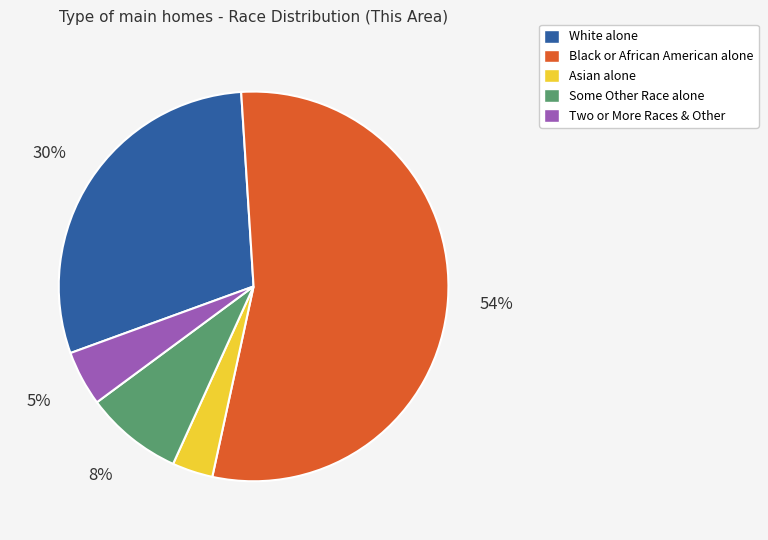

To the nearest percent, what is the average slice percentage?

20%